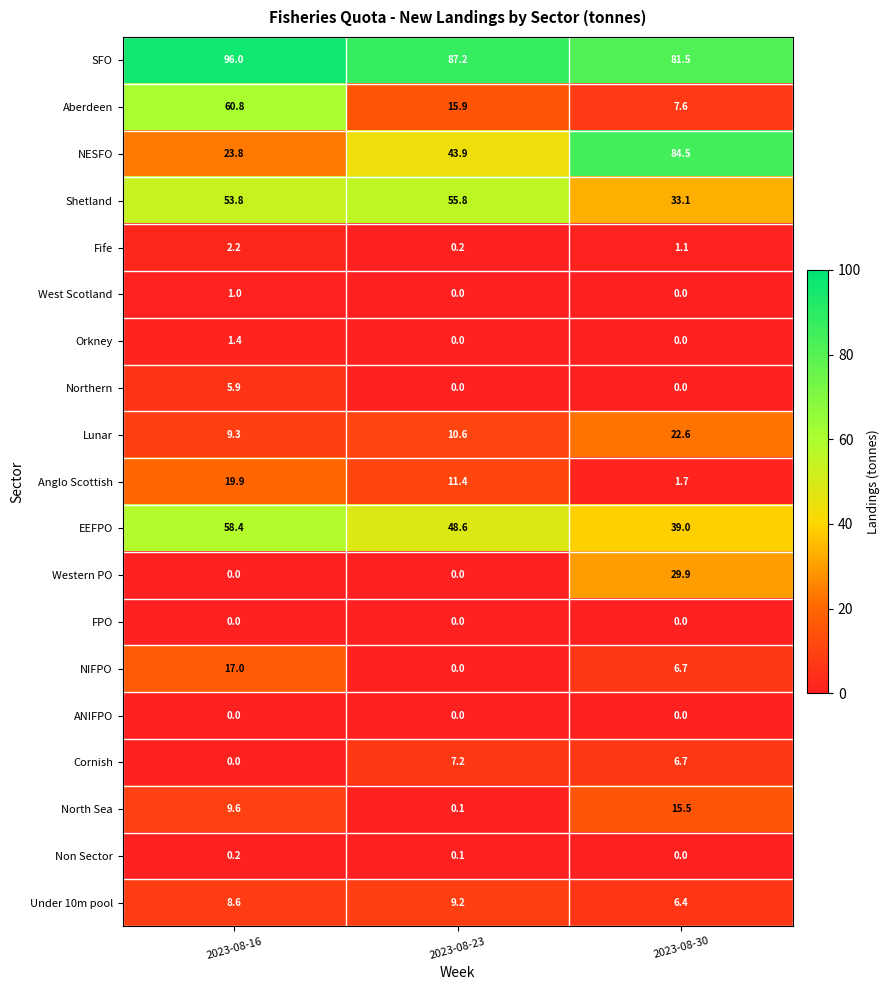

How many distinct data groups are displayed?

19